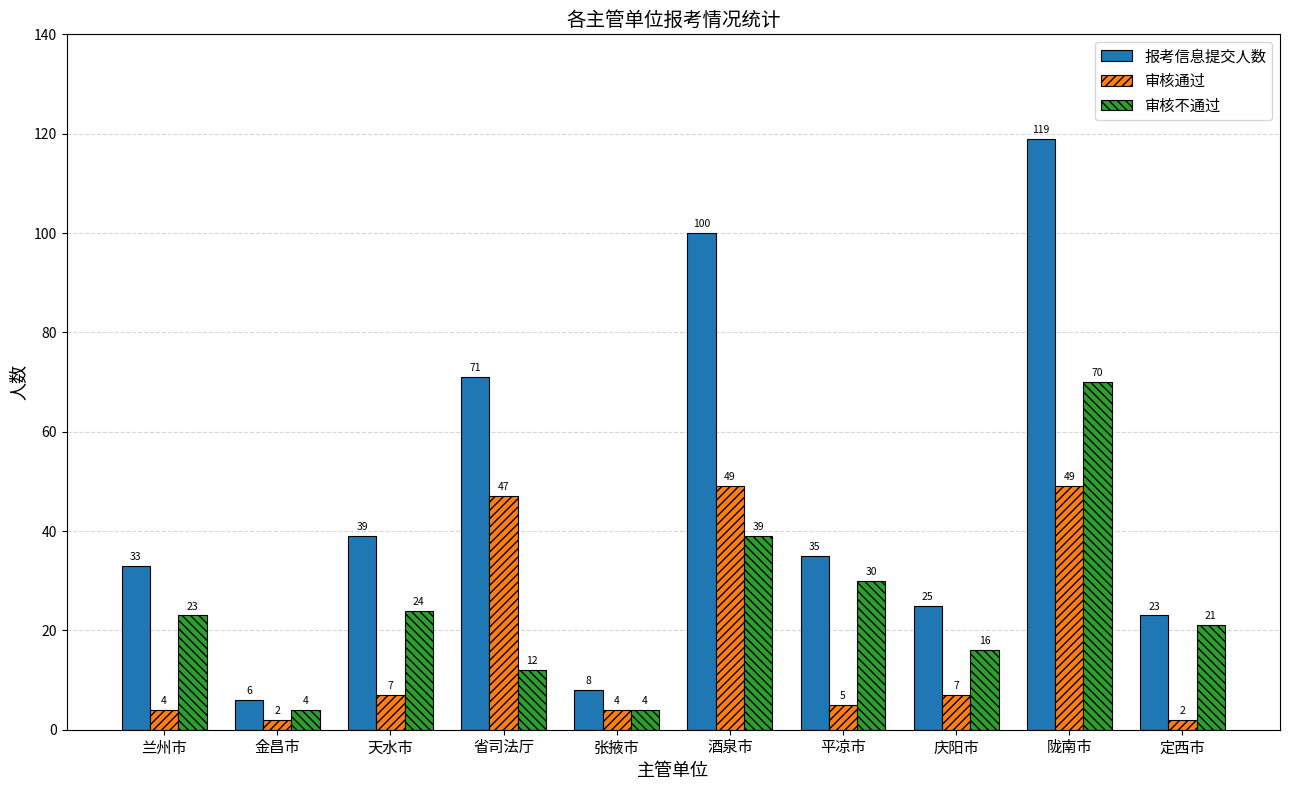

Rank the series at 天水市 from lowest to highest value.

审核通过, 审核不通过, 报考信息提交人数